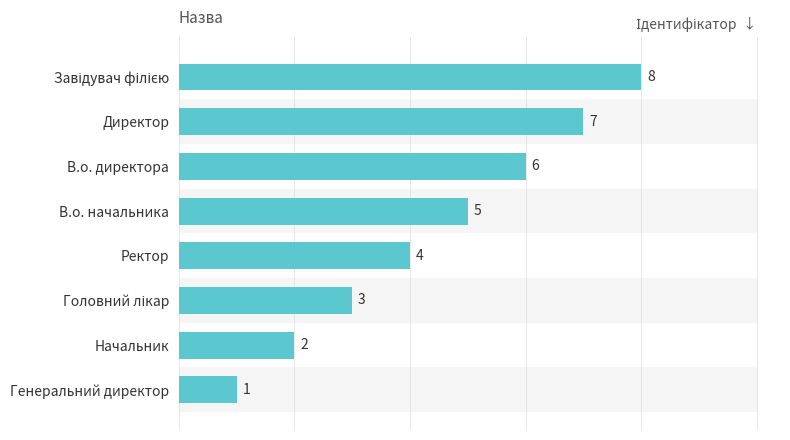

The value at Ректор is 5. True or false?

False